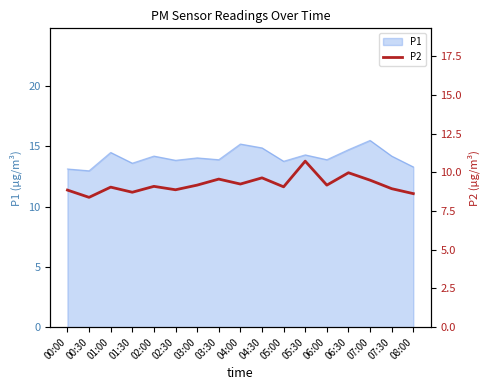

How many categories are shown in the chart?

17